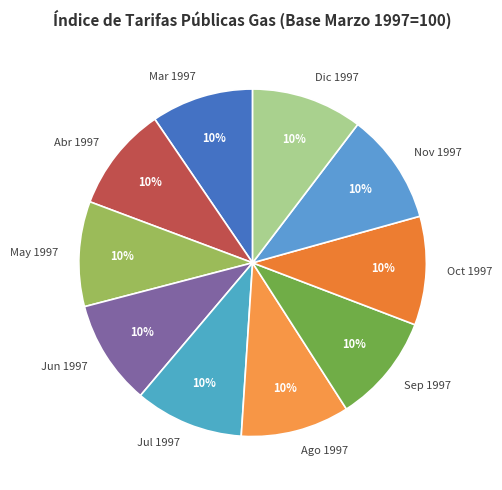

What is the ratio of the value at Oct 1997 to the value at Jun 1997?

1.0